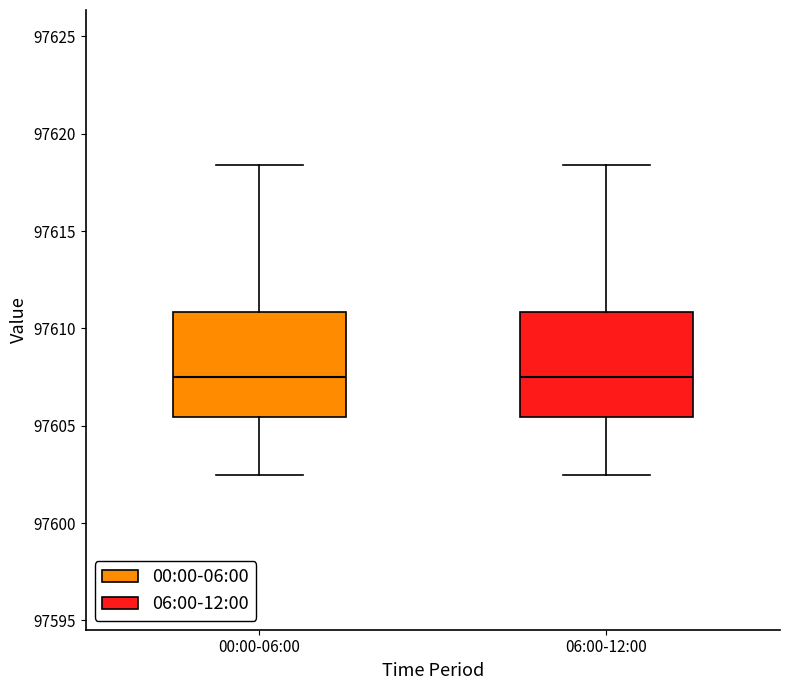

Reading left to right, read every box against the y-axis: the position of its median line, the range the box covers, and the ends of its whiskers. The values are not printed on the chart, so give them approximately, as read against the axis.

00:00-06:00: median 97607.5, box 97605.5 to 97611.0, whiskers 97602.5 to 97618.5
06:00-12:00: median 97607.5, box 97605.5 to 97611.0, whiskers 97602.5 to 97618.5